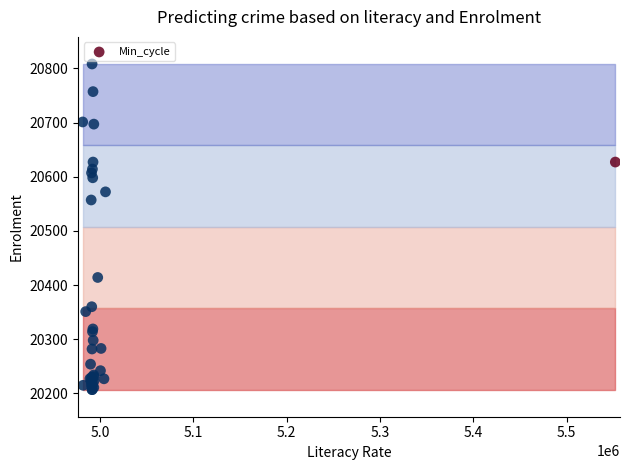

What Y value in the scatter plot is closest to 20507?

20557